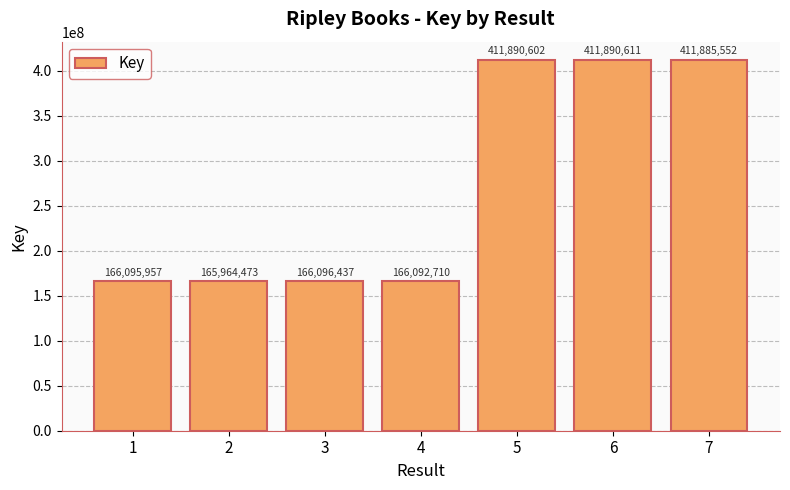

Rank the categories by value from highest to lowest.

6, 5, 7, 3, 1, 4, 2